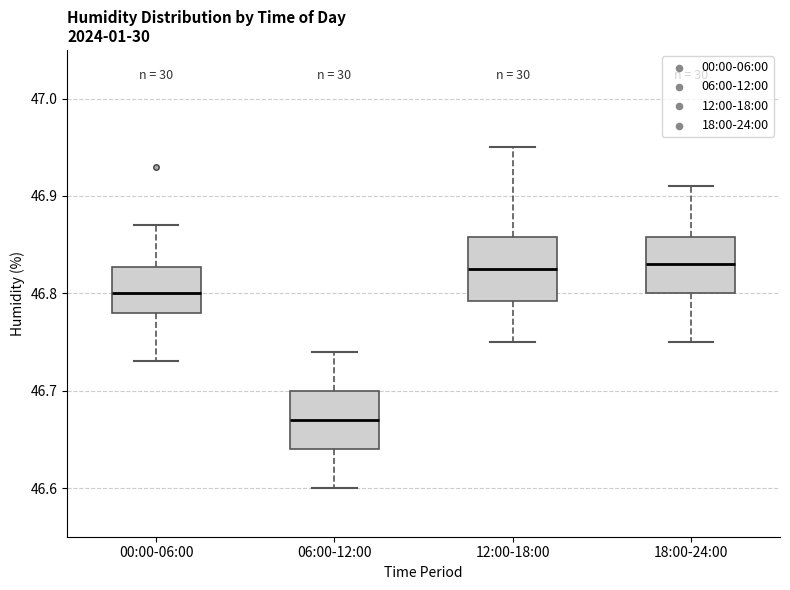

Reading left to right, read every box against the y-axis: the position of its median line, the range the box covers, and the ends of its whiskers. The values are not printed on the chart, so give them approximately, as read against the axis.

00:00-06:00: median 46.80, box 46.78 to 46.83, whiskers 46.73 to 46.87
06:00-12:00: median 46.67, box 46.64 to 46.70, whiskers 46.60 to 46.74
12:00-18:00: median 46.83, box 46.79 to 46.86, whiskers 46.75 to 46.95
18:00-24:00: median 46.83, box 46.80 to 46.86, whiskers 46.75 to 46.91